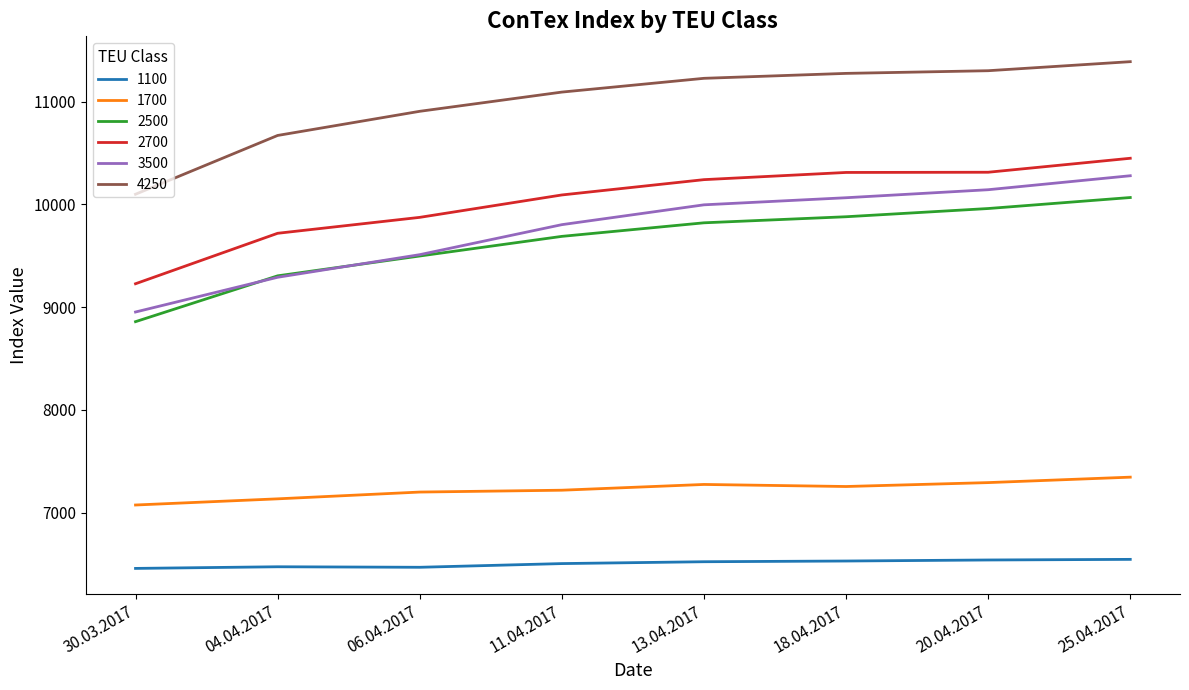

List the labels in order of 2500 value, smallest first.

30.03.2017, 04.04.2017, 06.04.2017, 11.04.2017, 13.04.2017, 18.04.2017, 20.04.2017, 25.04.2017